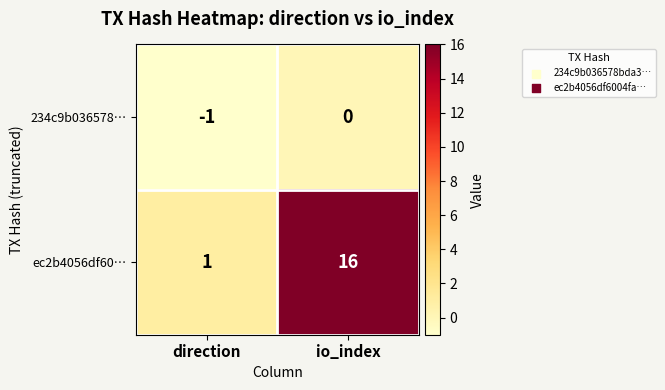

What is the difference between the maximum and minimum values in the ec2b4056df60… series?

15